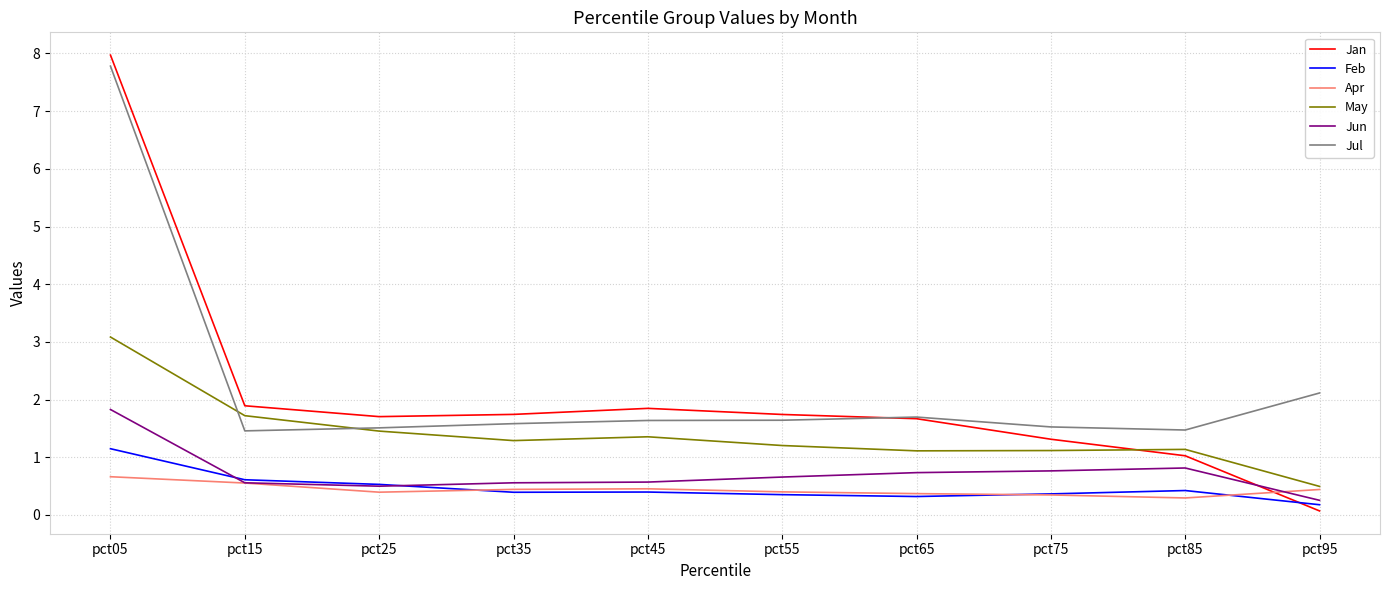

Which series has the largest range (max minus min)?

Jan